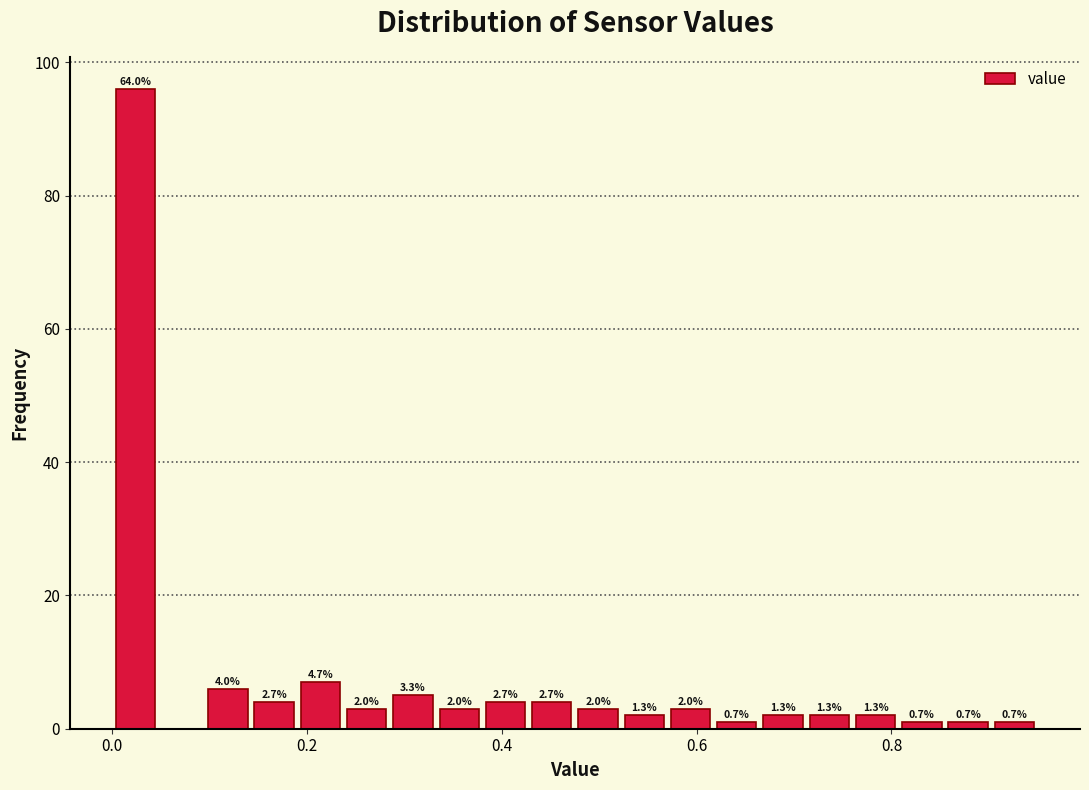

Read against the x-axis, roughly where is the centre of the tallest bar?

0.02